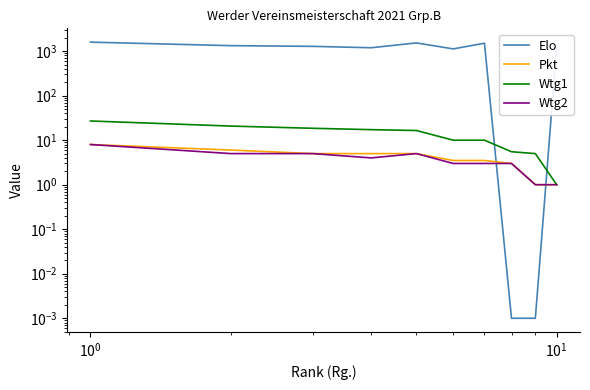

What is the average value of the Wtg1 series?

13.2